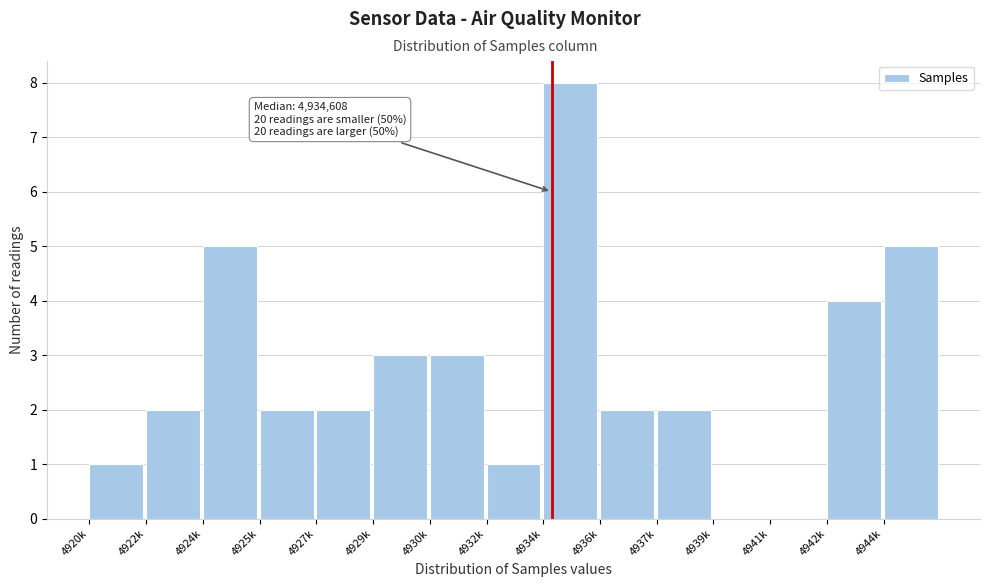

Reading right to left, transcribe all the data shown in this chart.

4944k=5	4942k=4	4941k=0	4939k=0	4937k=2	4936k=2	4934k=8	4932k=1	4930k=3	4929k=3	4927k=2	4925k=2	4924k=5	4922k=2	4920k=1